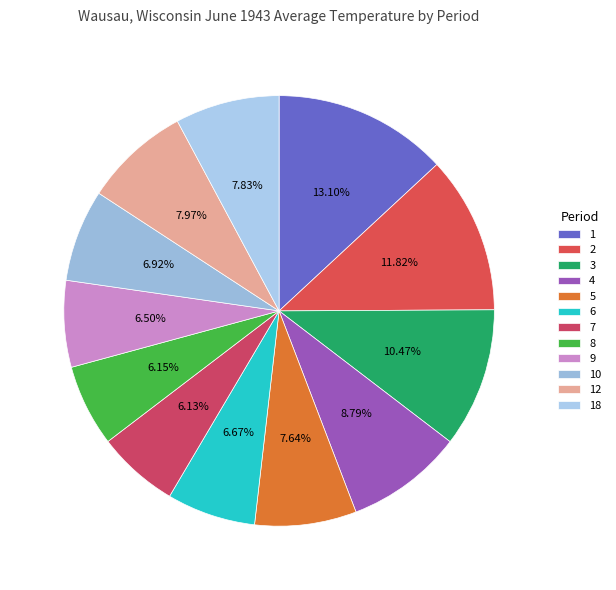

To the nearest percent, what is the average slice percentage?

8%